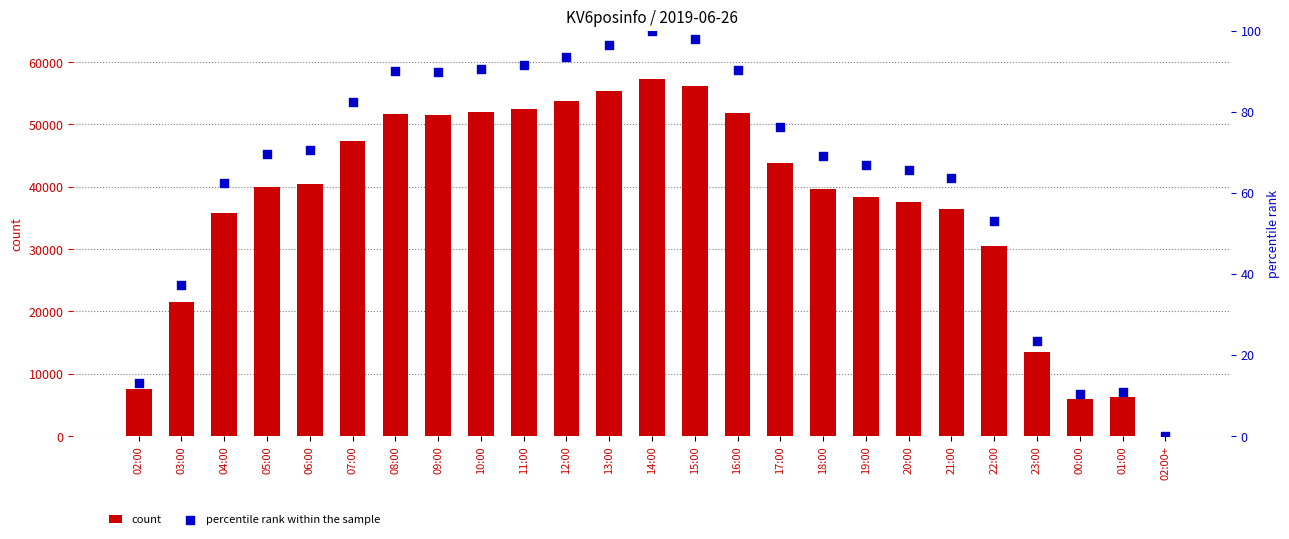

Which series contains the lowest Y value?

percentile rank within the sample